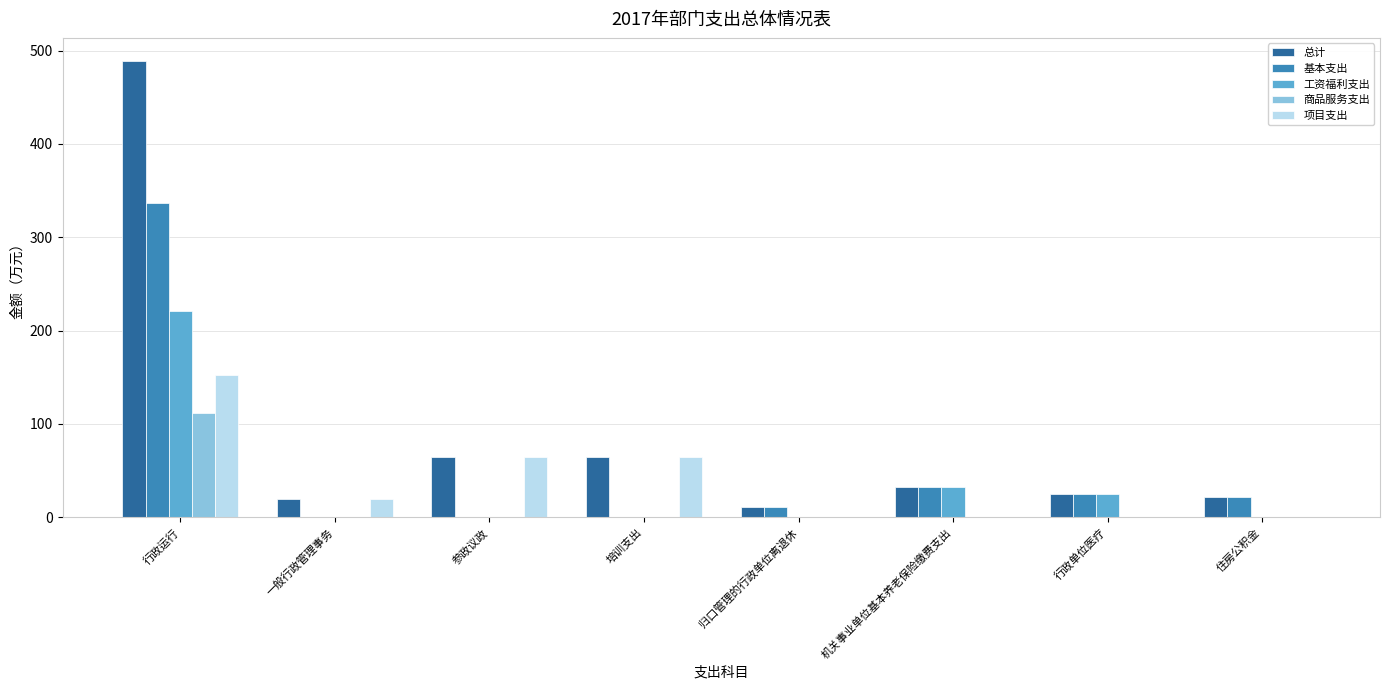

What is the sum of the 工资福利支出 values at 培训支出 and 机关事业单位基本养老保险缴费支出?

32.1